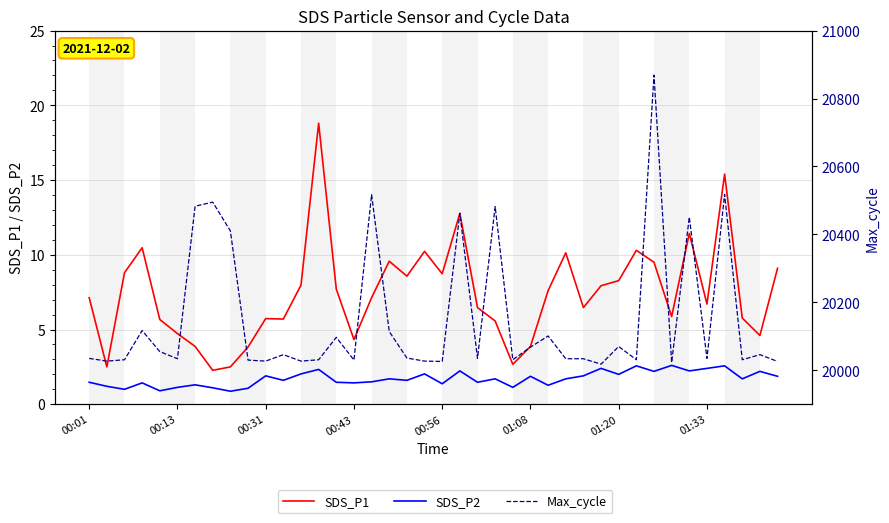

What is the minimum value for SDS_P2?

0.9